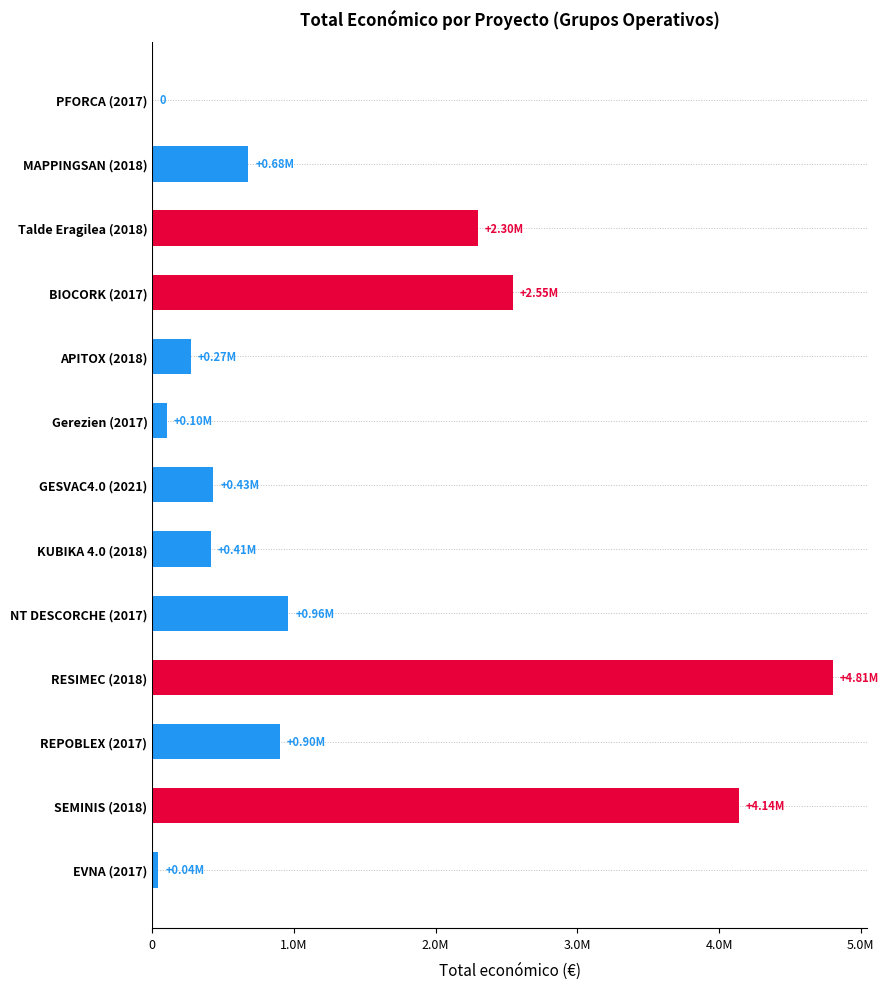

Are the bars horizontal?

Yes